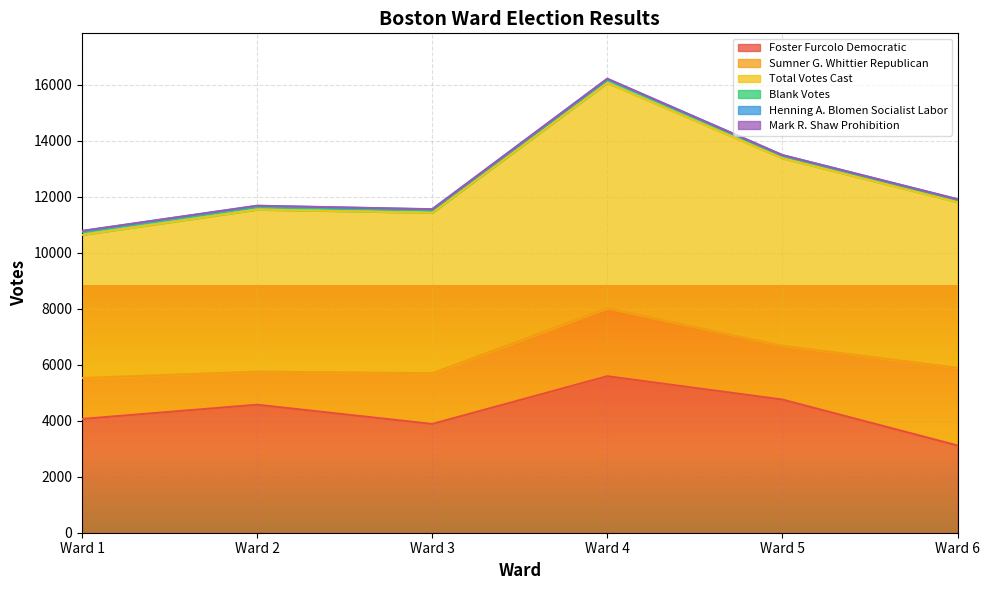

What is the lowest value of the Foster Furcolo Democratic series?

3116